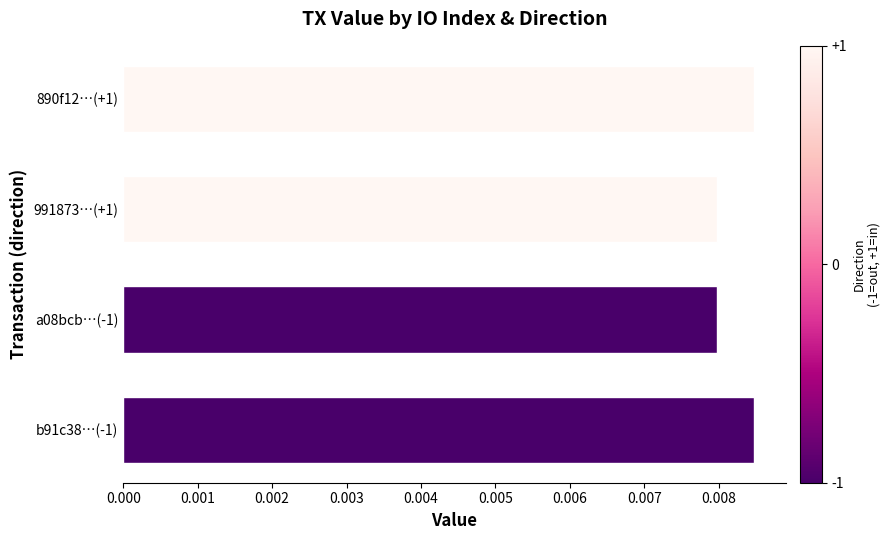

Does the chart contain any negative values?

No